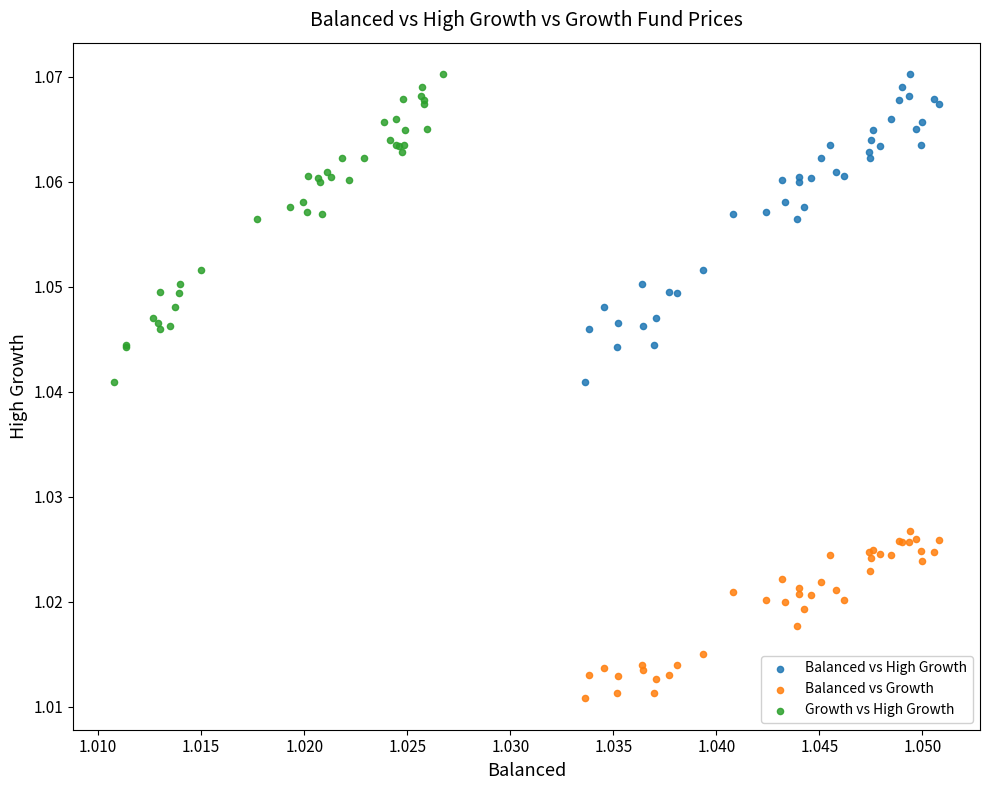

Which series contains the lowest Y value?

Balanced vs Growth